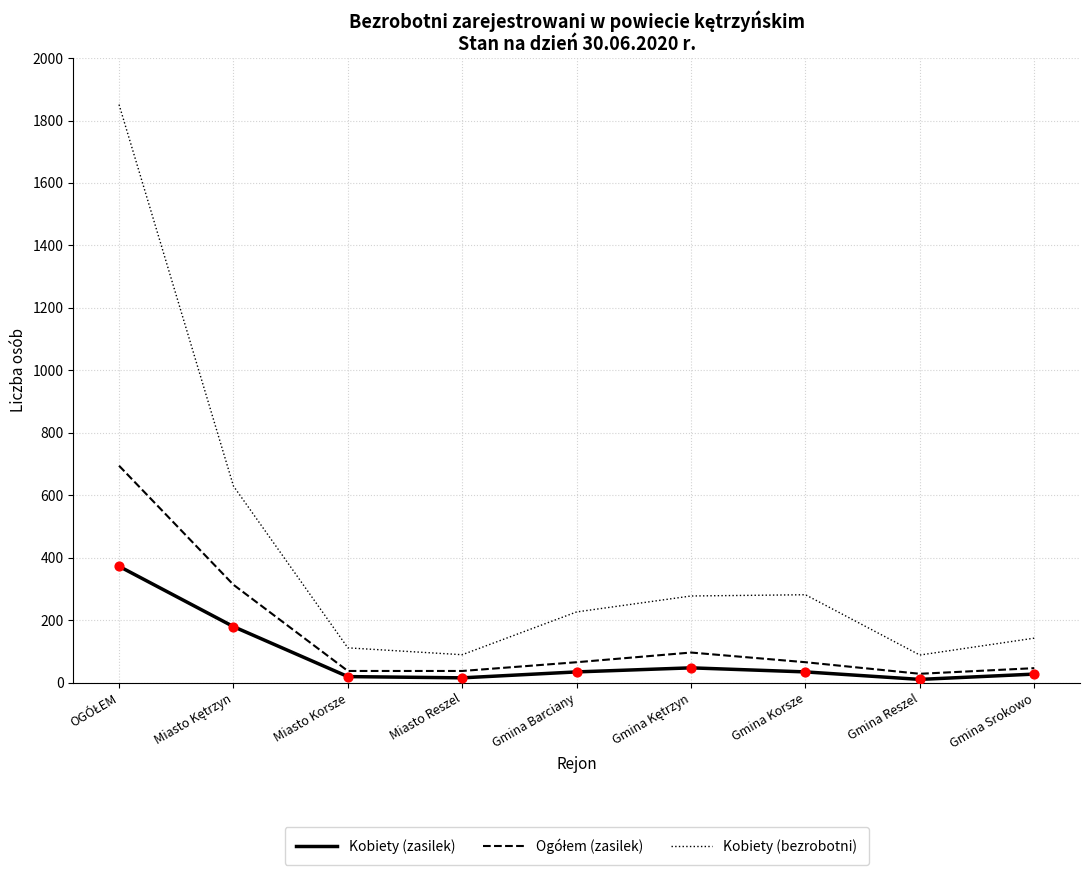

Is the value of Kobiety (zasilek) at Gmina Reszel greater than the value of Kobiety (bezrobotni) at Gmina Srokowo?

No